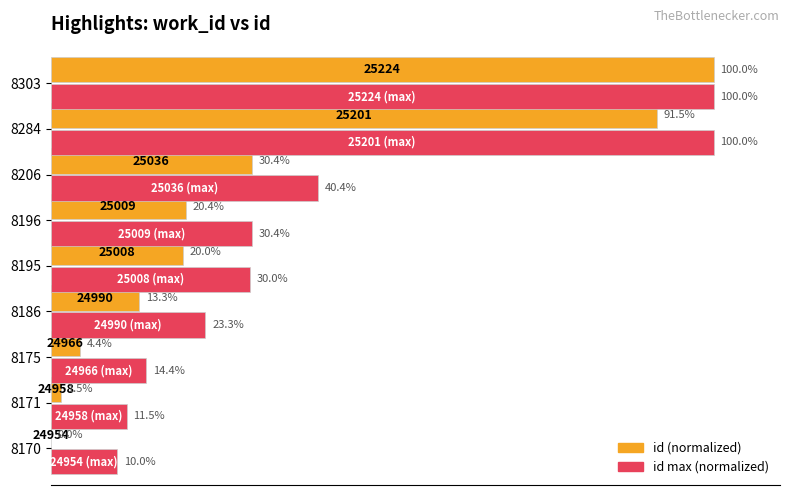

Which series changed the most between 8171 and 8284?

id (normalized)